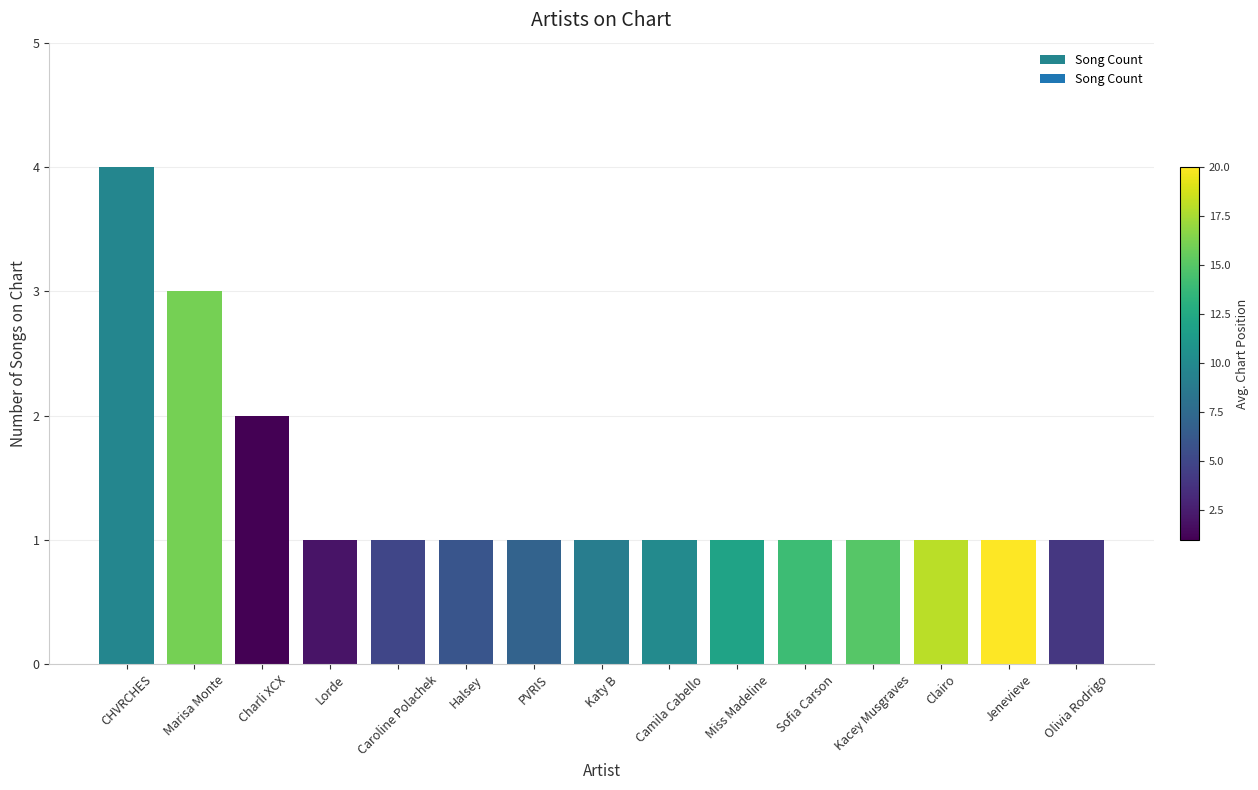

What is the change in value from CHVRCHES to Halsey?

-3